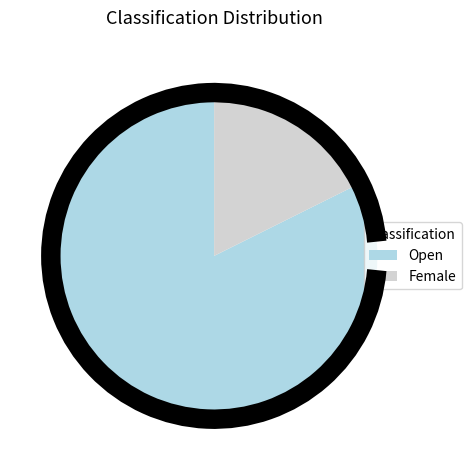

Is the sum of Female and Open greater than half?

Yes